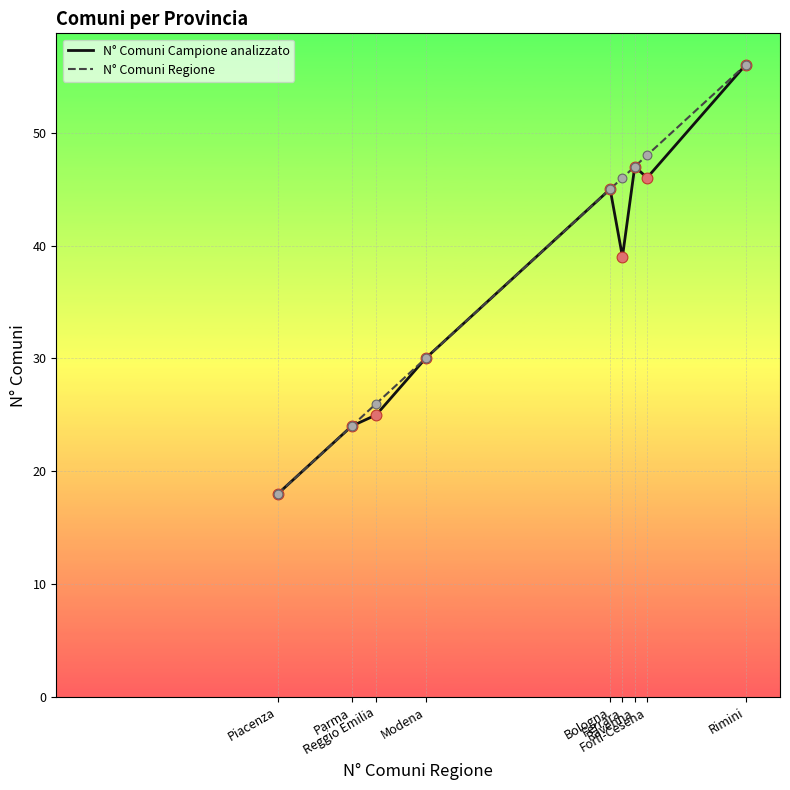

Which series has the largest total across all categories?

N° Comuni Regione